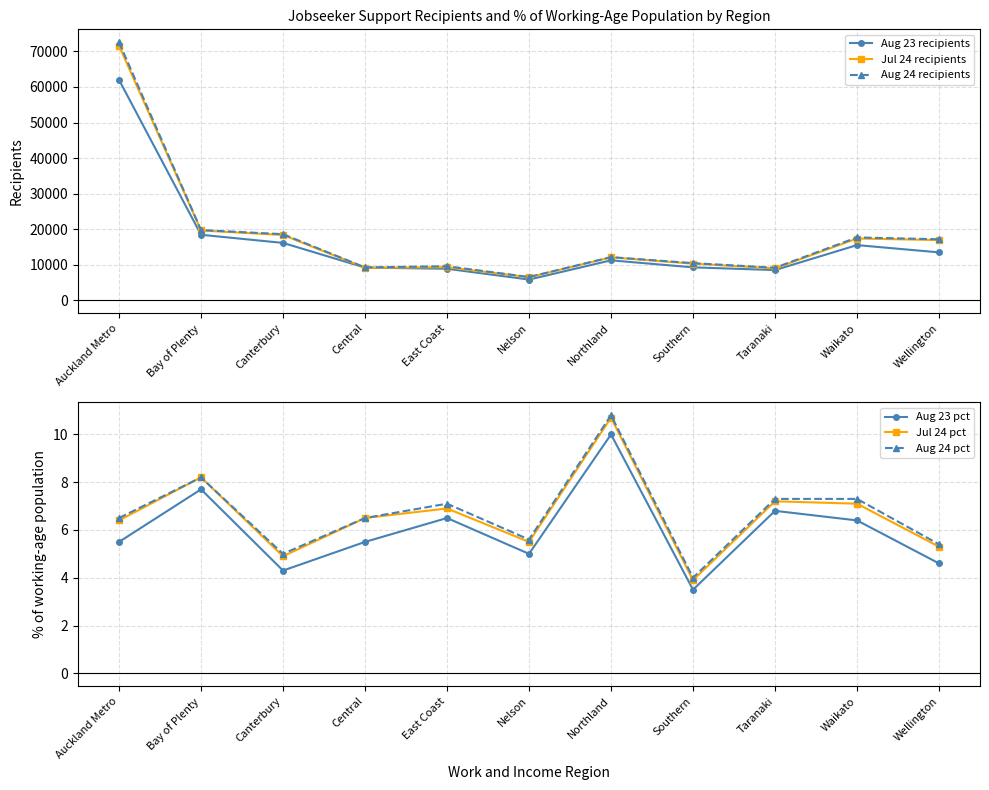

Which category has the lowest value in the Aug 24 recipients series?

Nelson